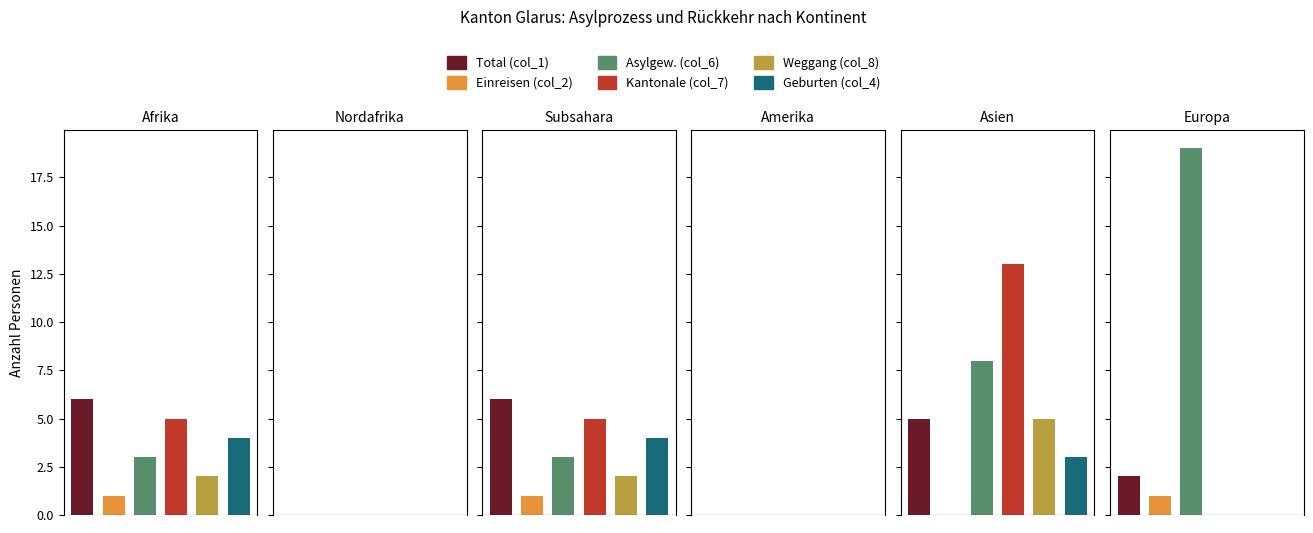

Between Afrika and Subsahara, which is larger?

Afrika